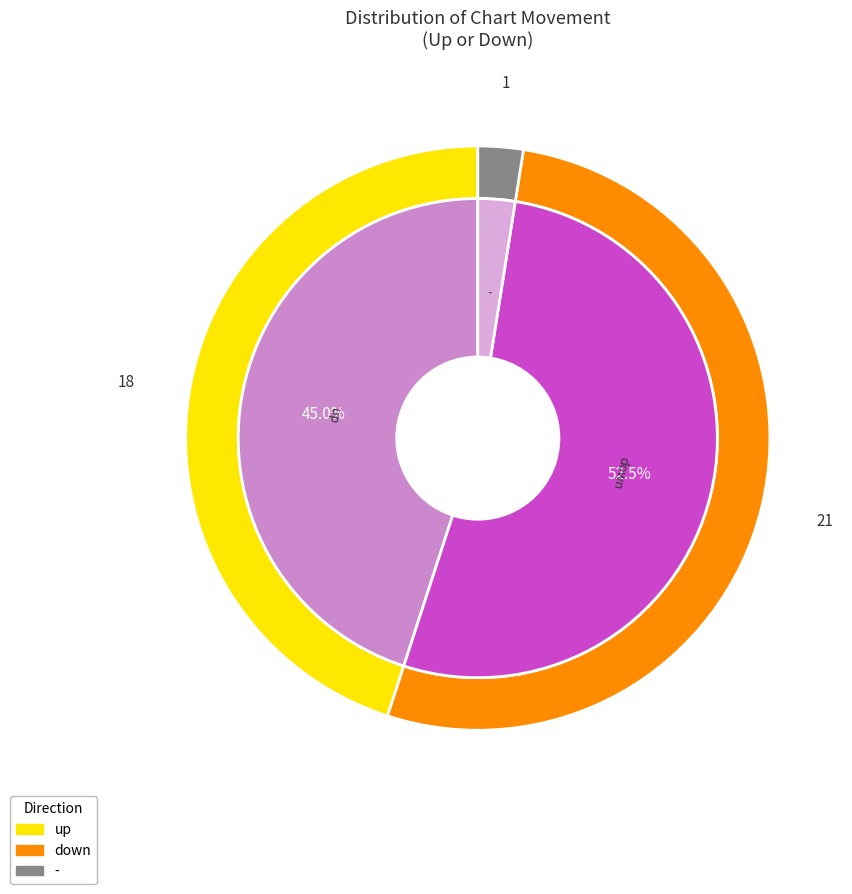

Count the number of slices in the pie.

3